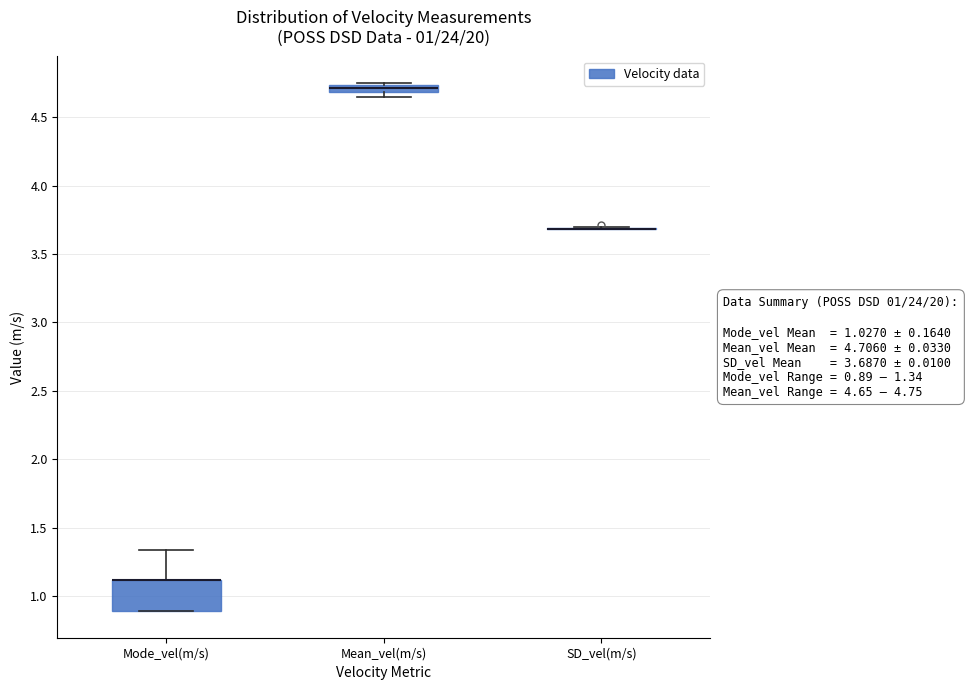

Comparing the boxes themselves (not the whiskers), which one is the tallest?

Mode_vel(m/s)